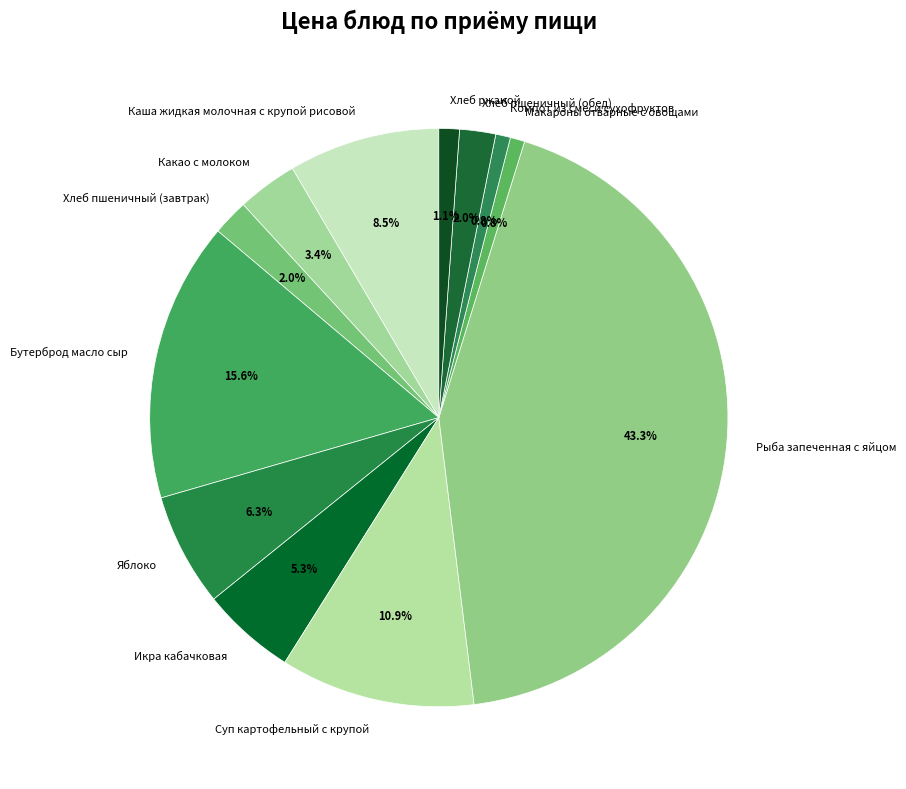

Which category has the biggest portion of the pie?

Рыба запеченная с яйцом